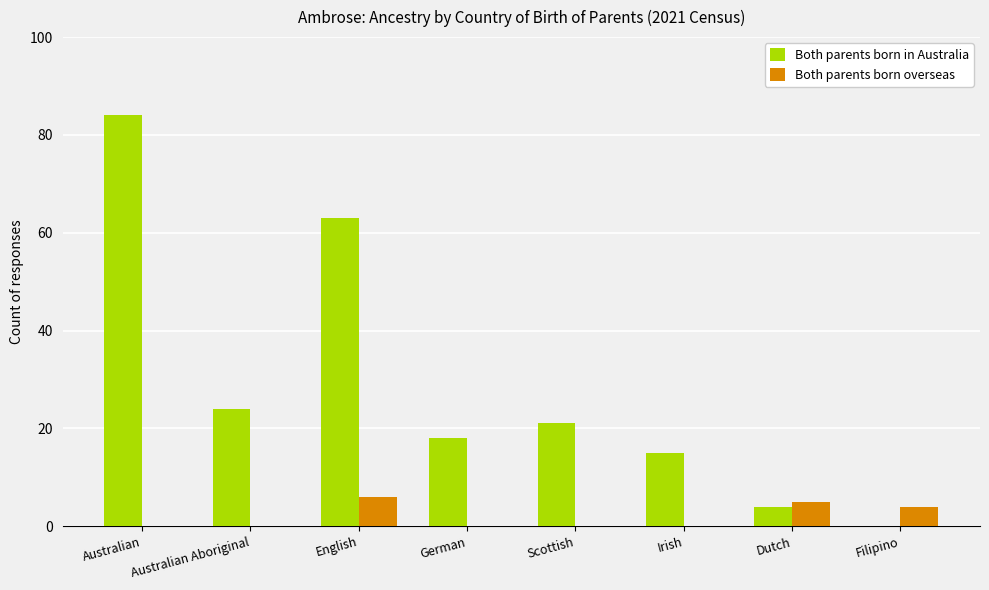

What is the sum of all Both parents born in Australia values?

229